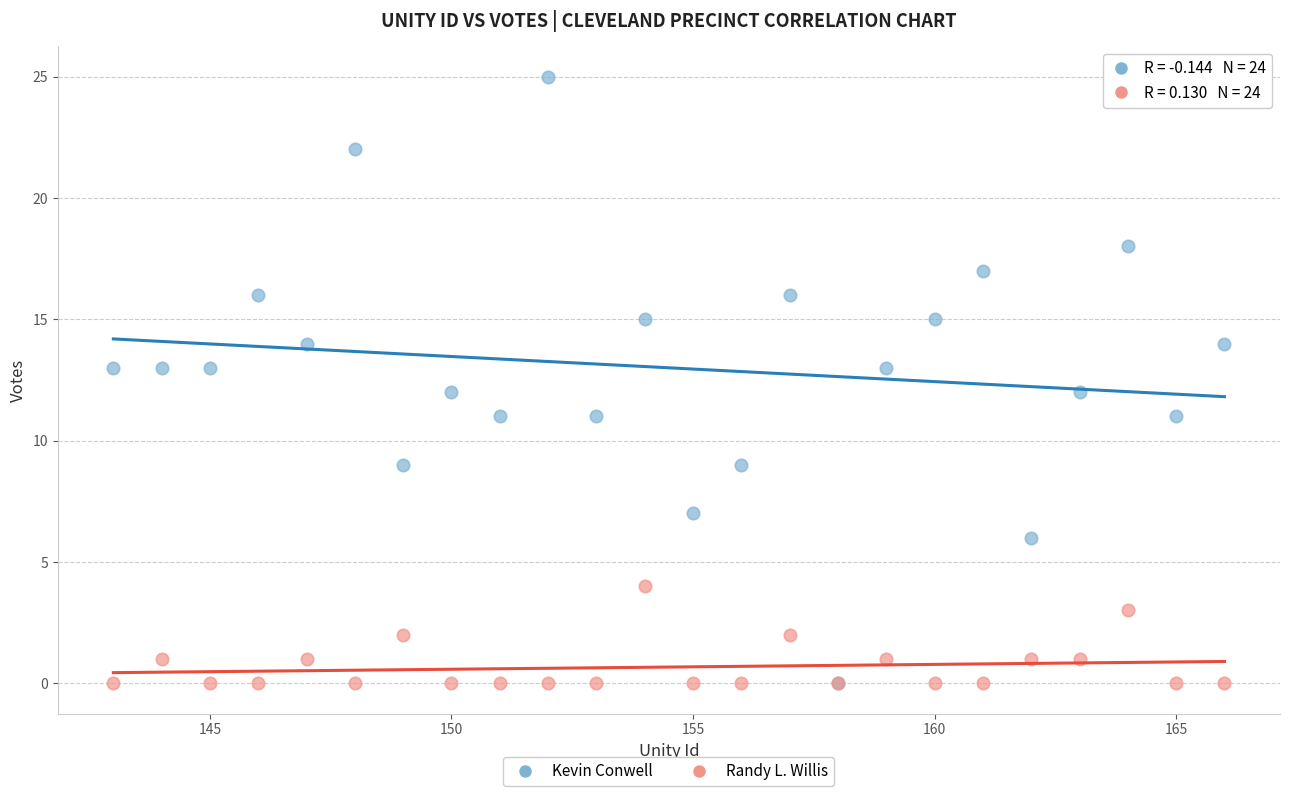

What are all the series names shown in the legend?

Kevin Conwell, Randy L. Willis